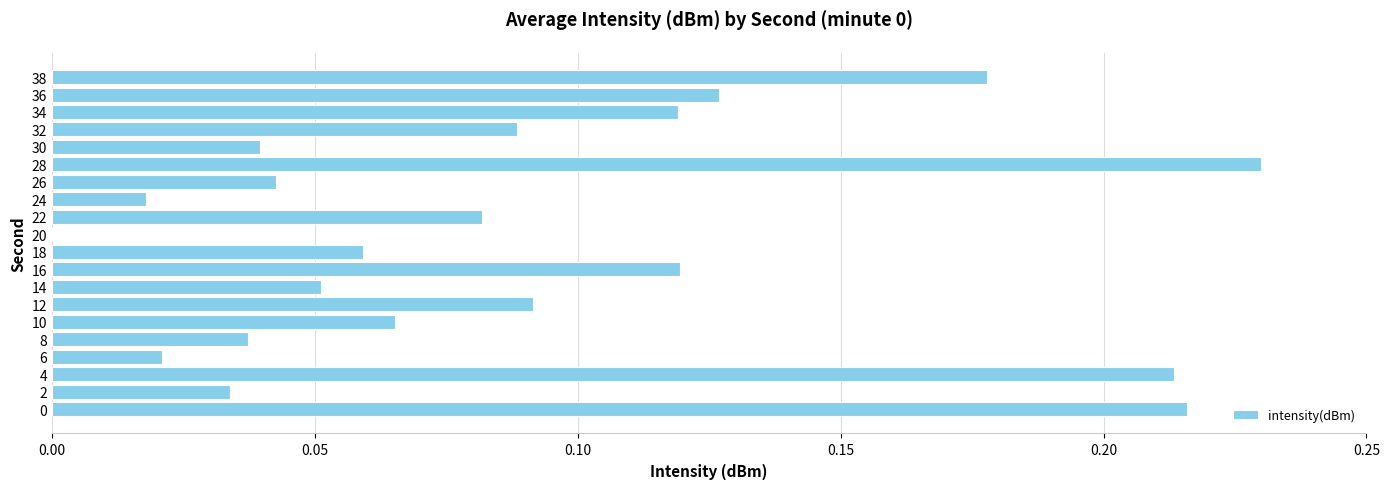

What is the change in value from 8 to 12?

+0.1